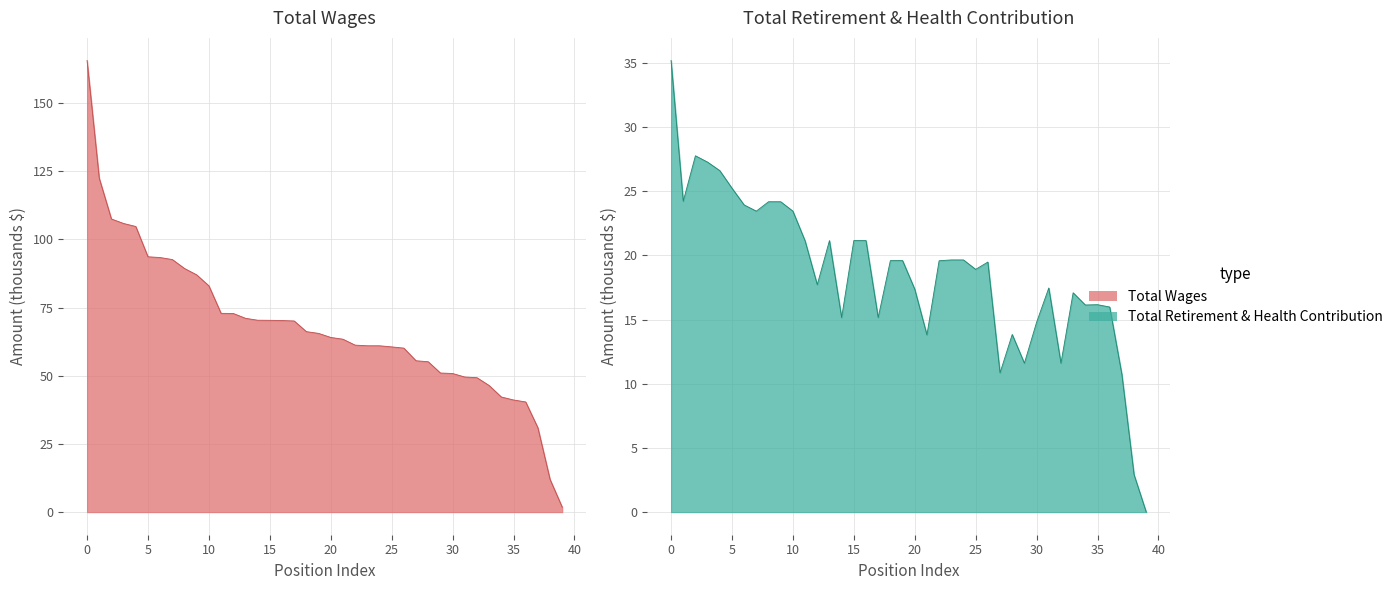

True or false: Total Retirement & Health Contribution and Total Wages intersect in this chart.

False